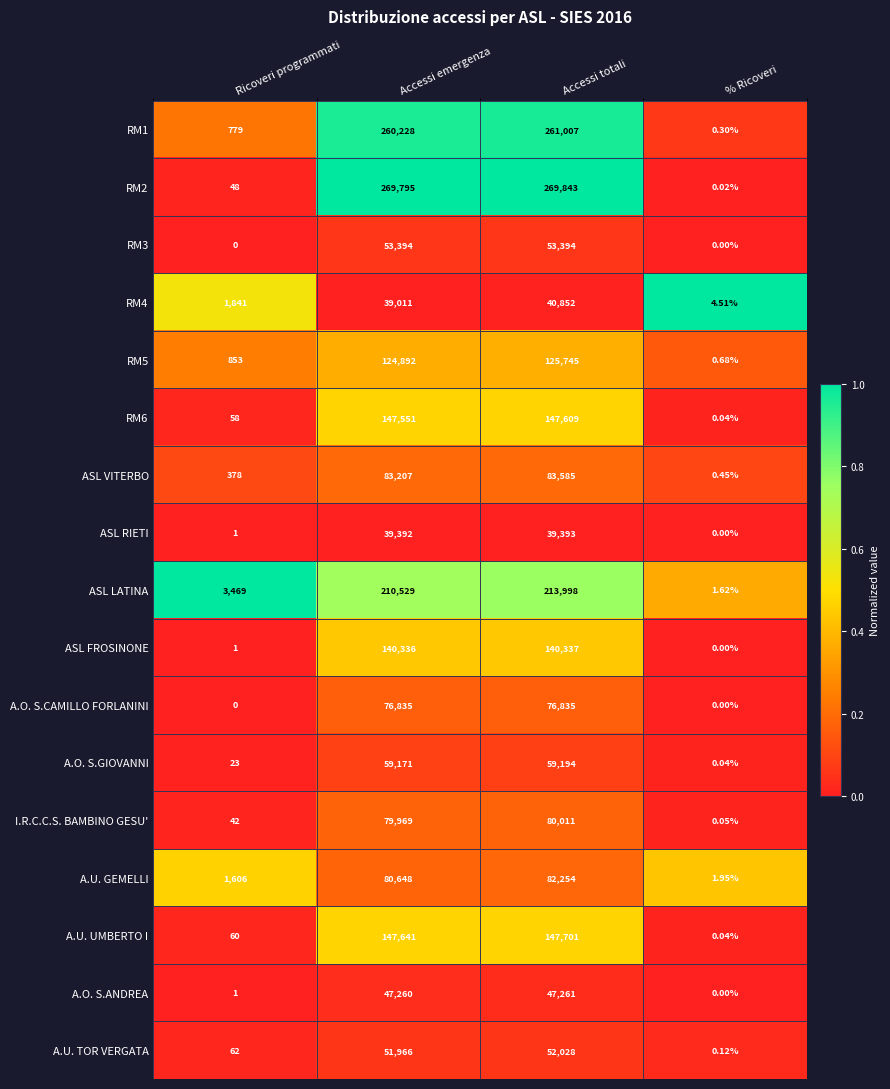

At which label is A.O. S.GIOVANNI closest to 29597?

Ricoveri programmati